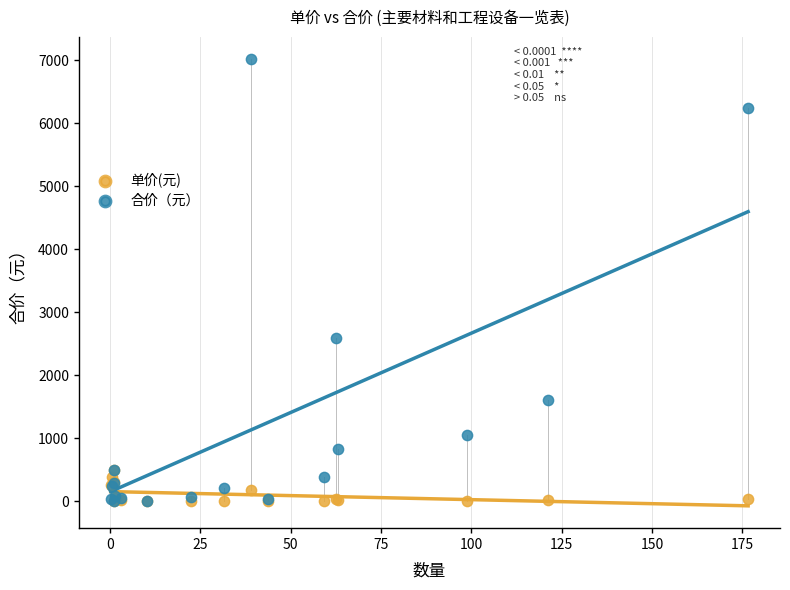

In the 合价（元） series, what Y value is closest to 3512?

2597.6